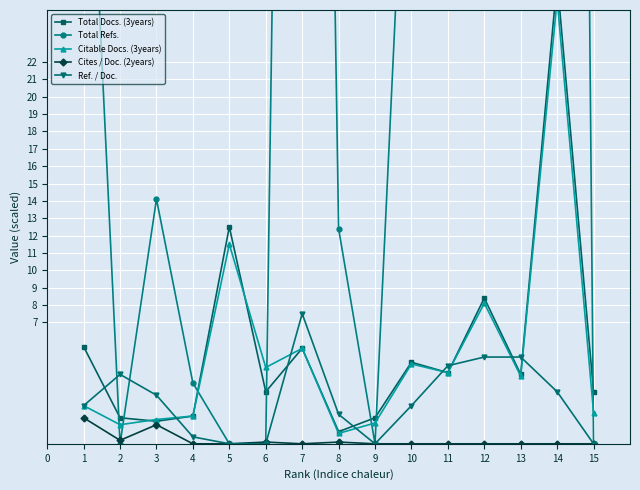

In Cites / Doc. (2years), how many points are lower than both neighbors (excluding endpoints)?

2